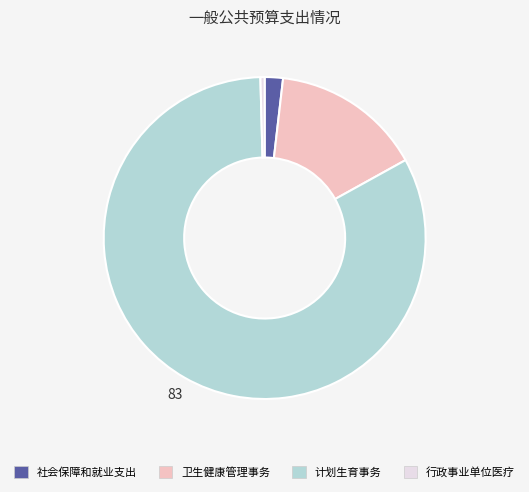

How many segments does this pie chart have?

4